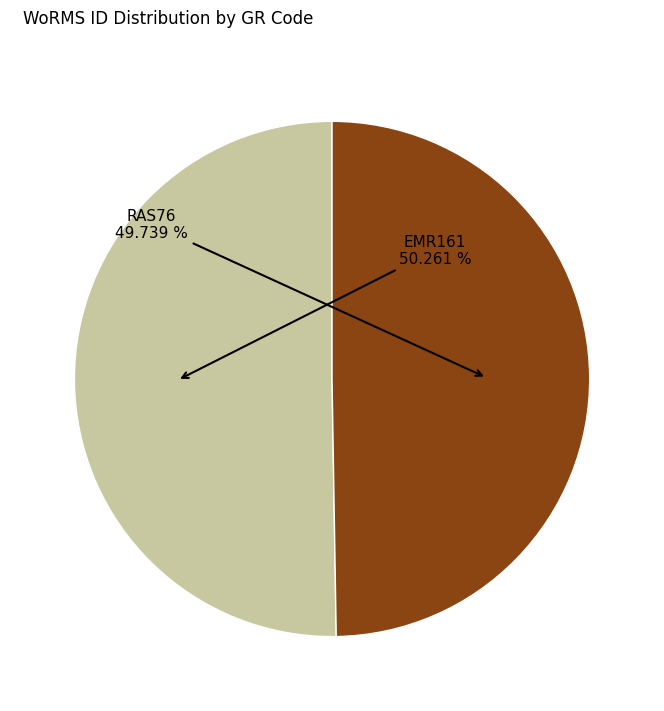

How many slices are in this pie chart?

2